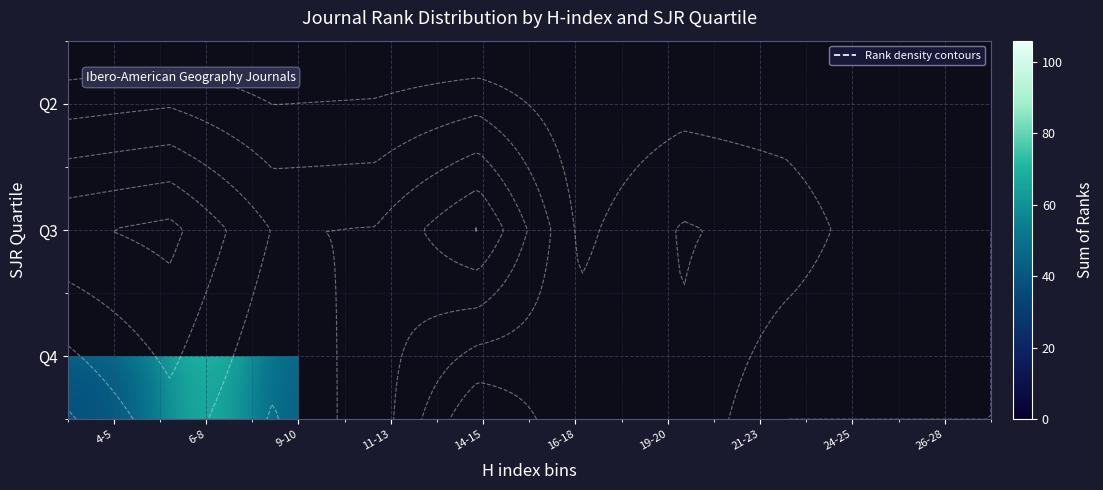

What is the maximum value for Q4?

73.0